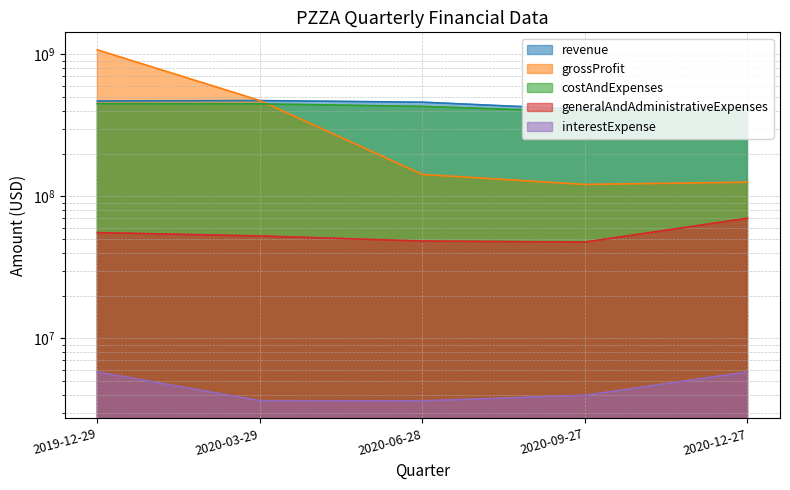

Is it true that grossProfit equals 66643488 at 2020-09-27?

False